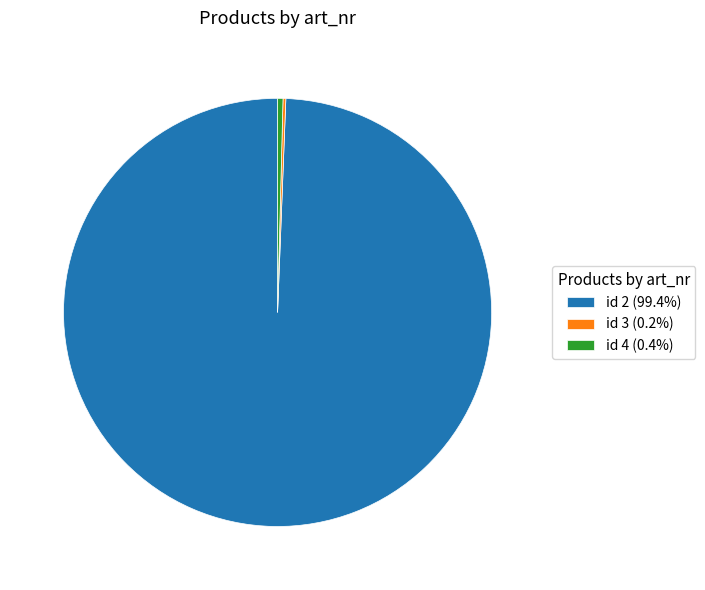

Approximately how many times larger is the value at id 2 (99.4%) compared to id 4 (0.4%)?

245.5